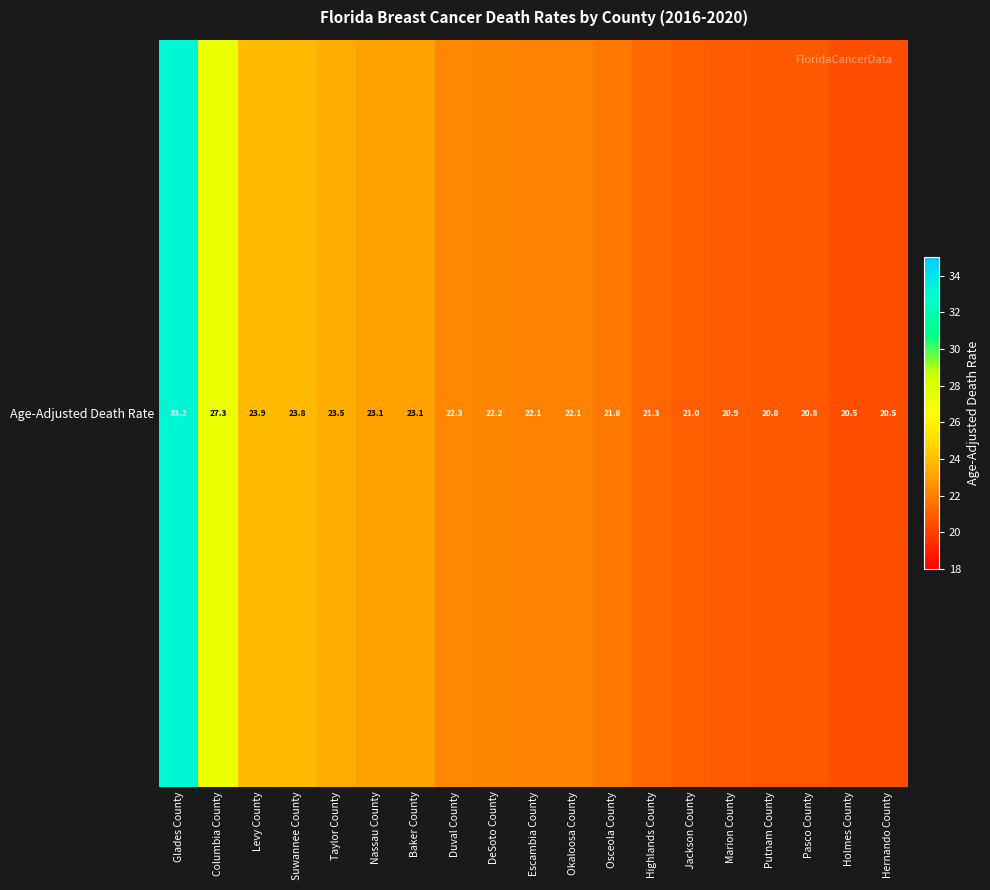

Reading left to right, transcribe all the data shown in this chart.

33.2	27.3	23.9	23.8	23.5	23.1	23.1	22.3	22.2	22.1	22.1	21.8	21.3	21.0	20.9	20.8	20.8	20.5	20.5